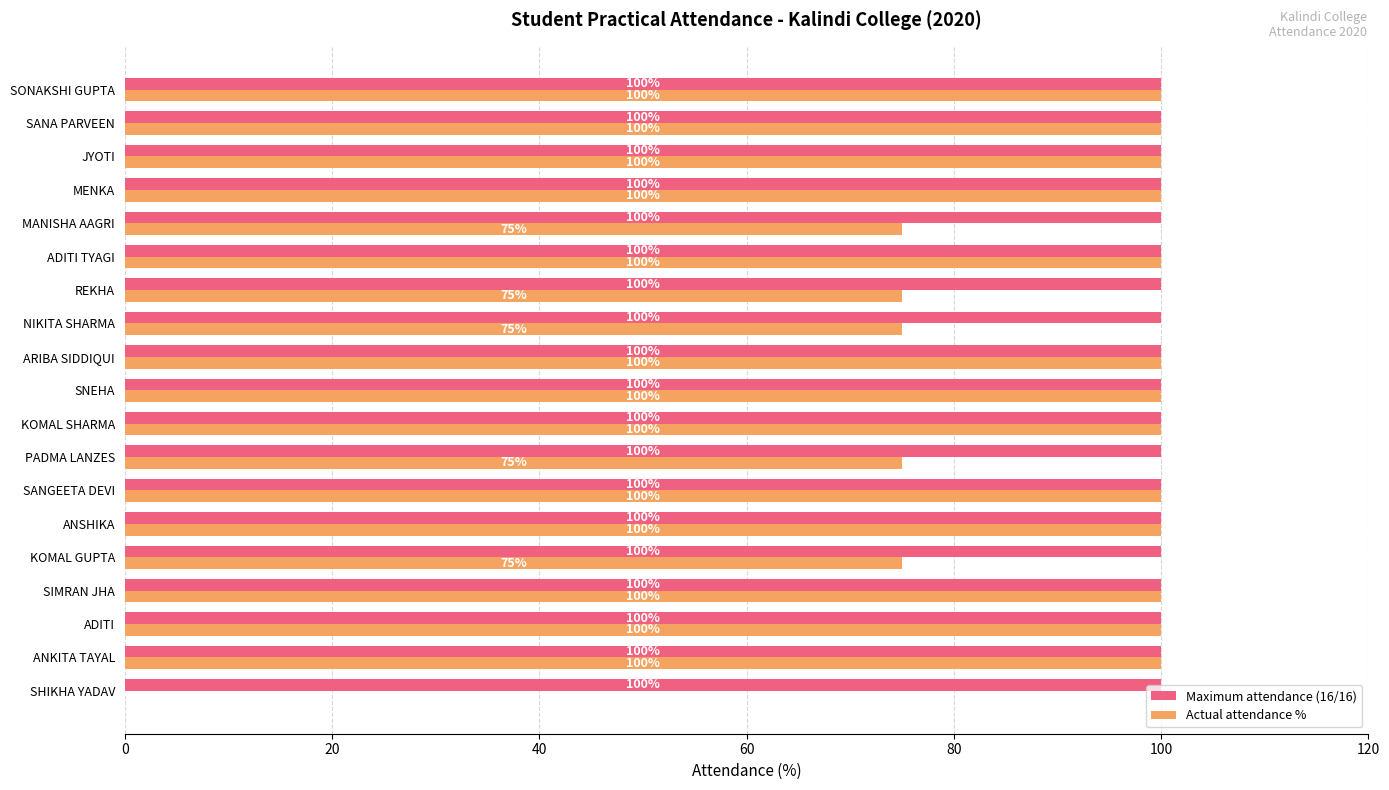

What is the total value across all series at MANISHA AAGRI?

175